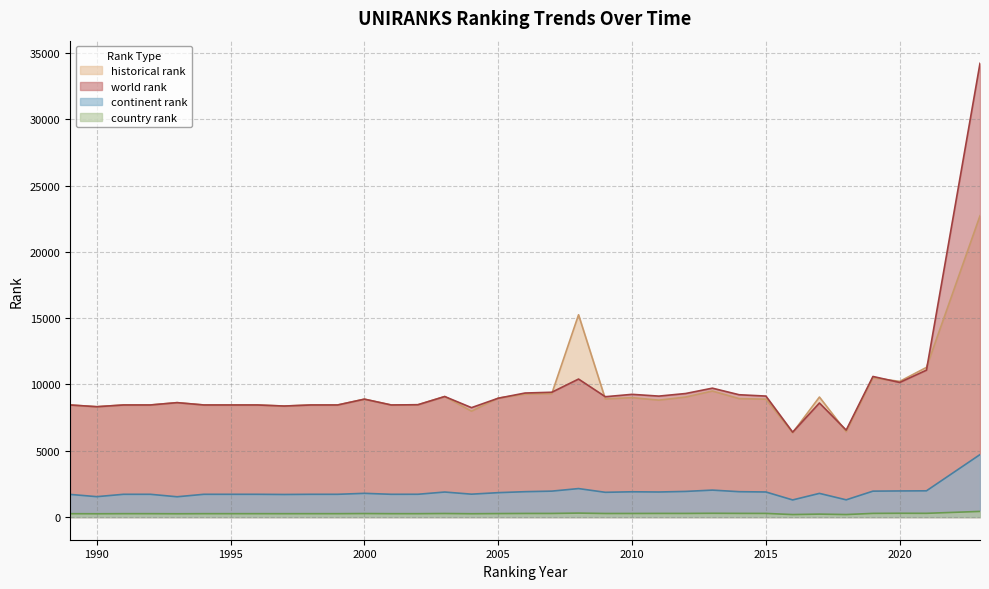

Is the value of country rank at 1995 greater than the value of historical rank at 2005?

No